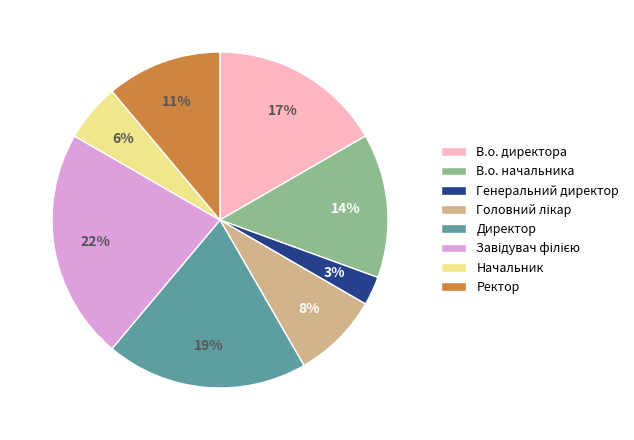

Combined, do Начальник and В.о. начальника account for over 50%?

No